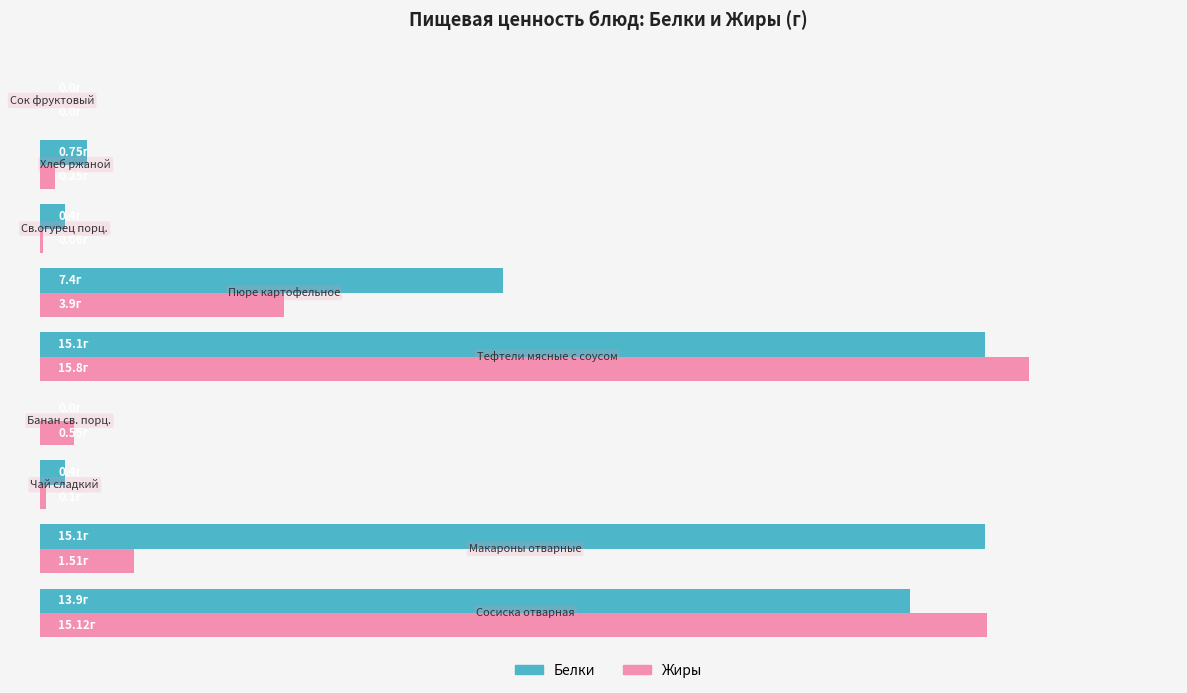

What are all the series names shown in the legend?

Белки, Жиры